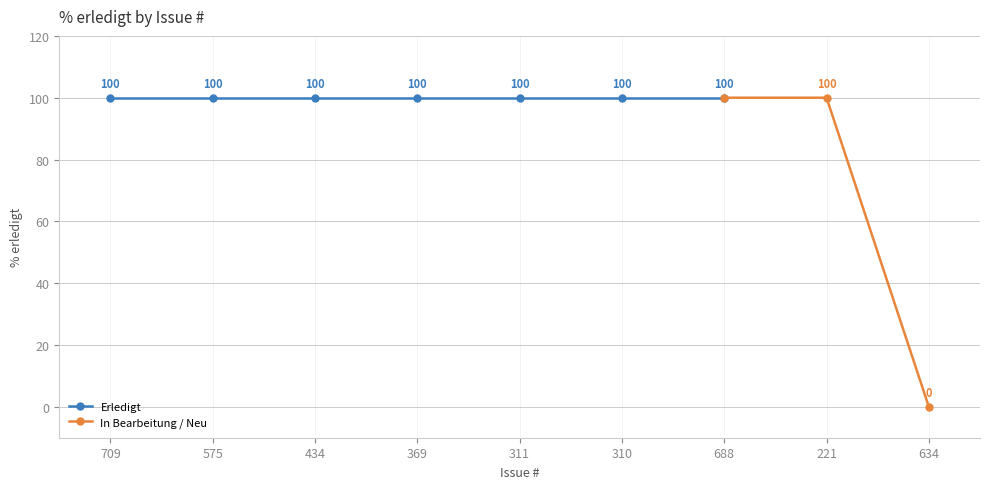

Where is the data nearest to the value 50?

709